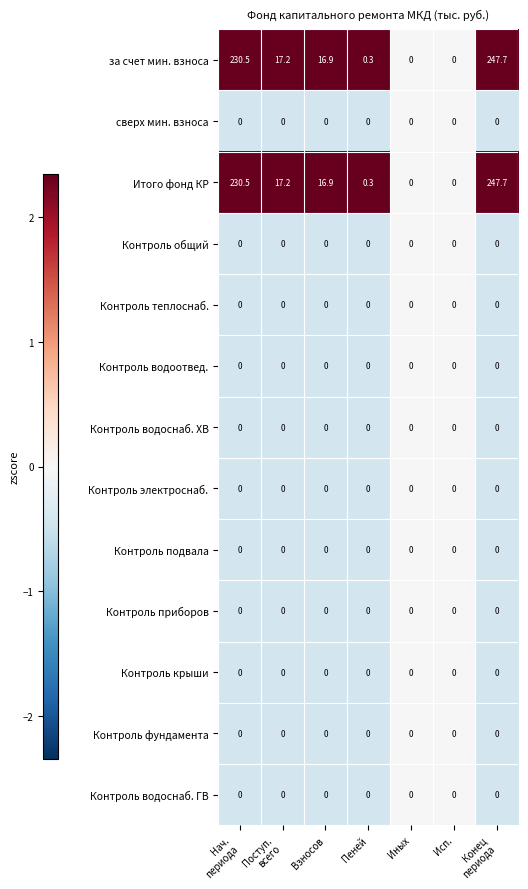

At which category is the sum across all series the highest?

Конец
периода